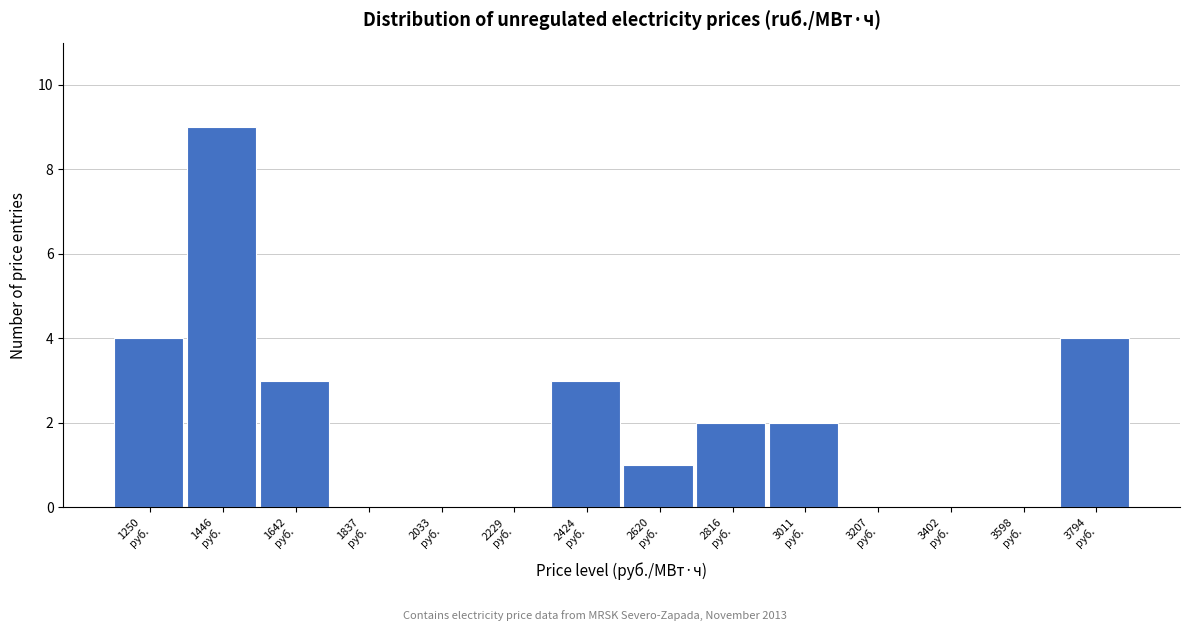

How tall is the bar that spans 1160 to 1340 on the x-axis? Neither the bar edges nor the heights are printed on the chart, so give them approximately, as read against the axes.

4